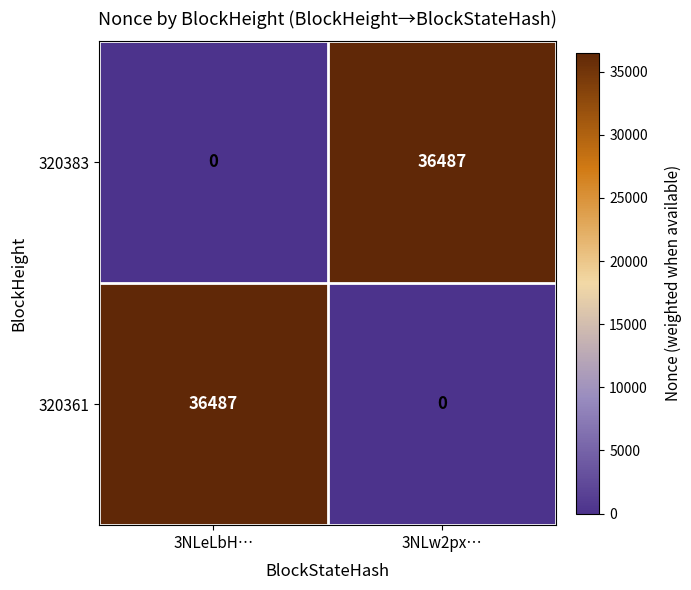

At 3NLw2px…, list the series in order from largest to smallest.

320383, 320361